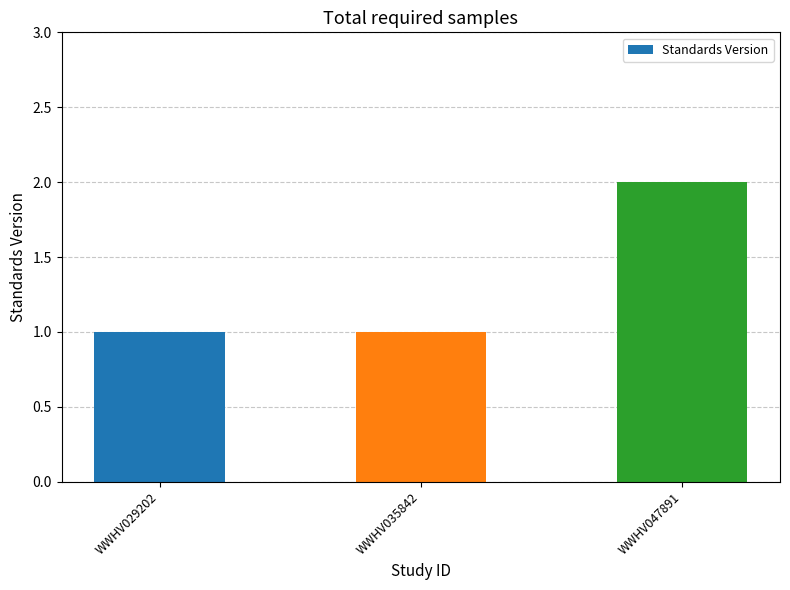

Is it true that the value at WWHV047891 is 2?

True